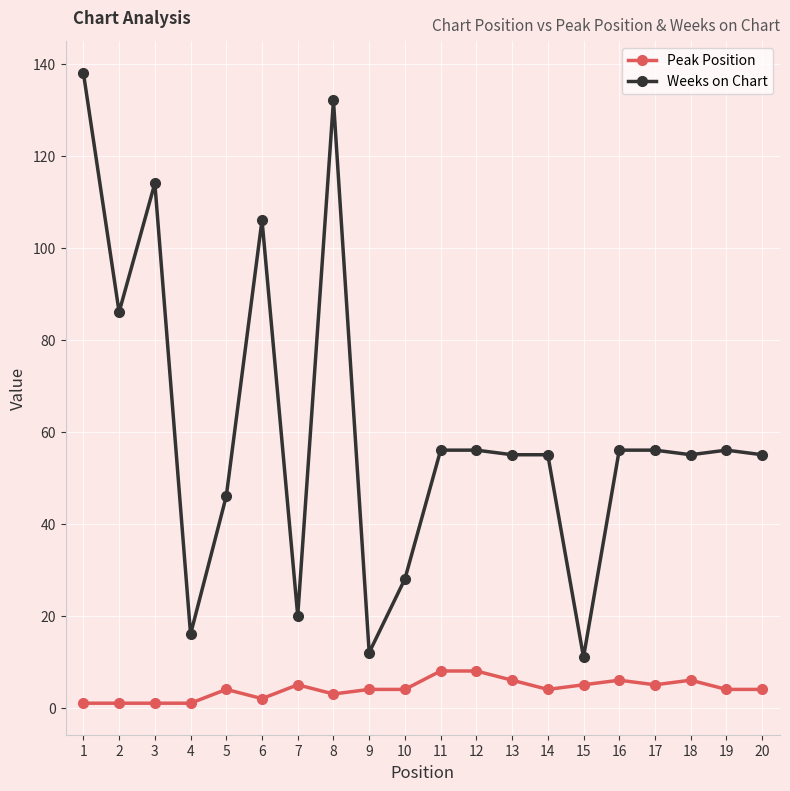

Is this an area chart (filled region under the line)?

No